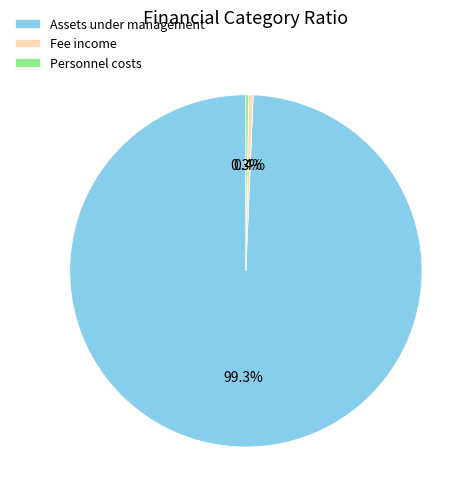

Is there a majority slice in this chart?

Yes